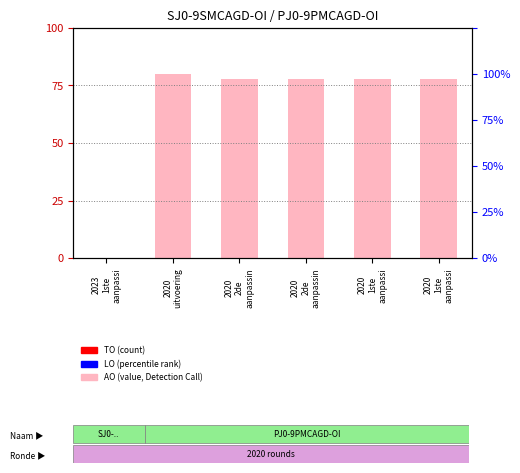

What is the difference between the highest and lowest values at 2020
1ste
aanpassi?

78